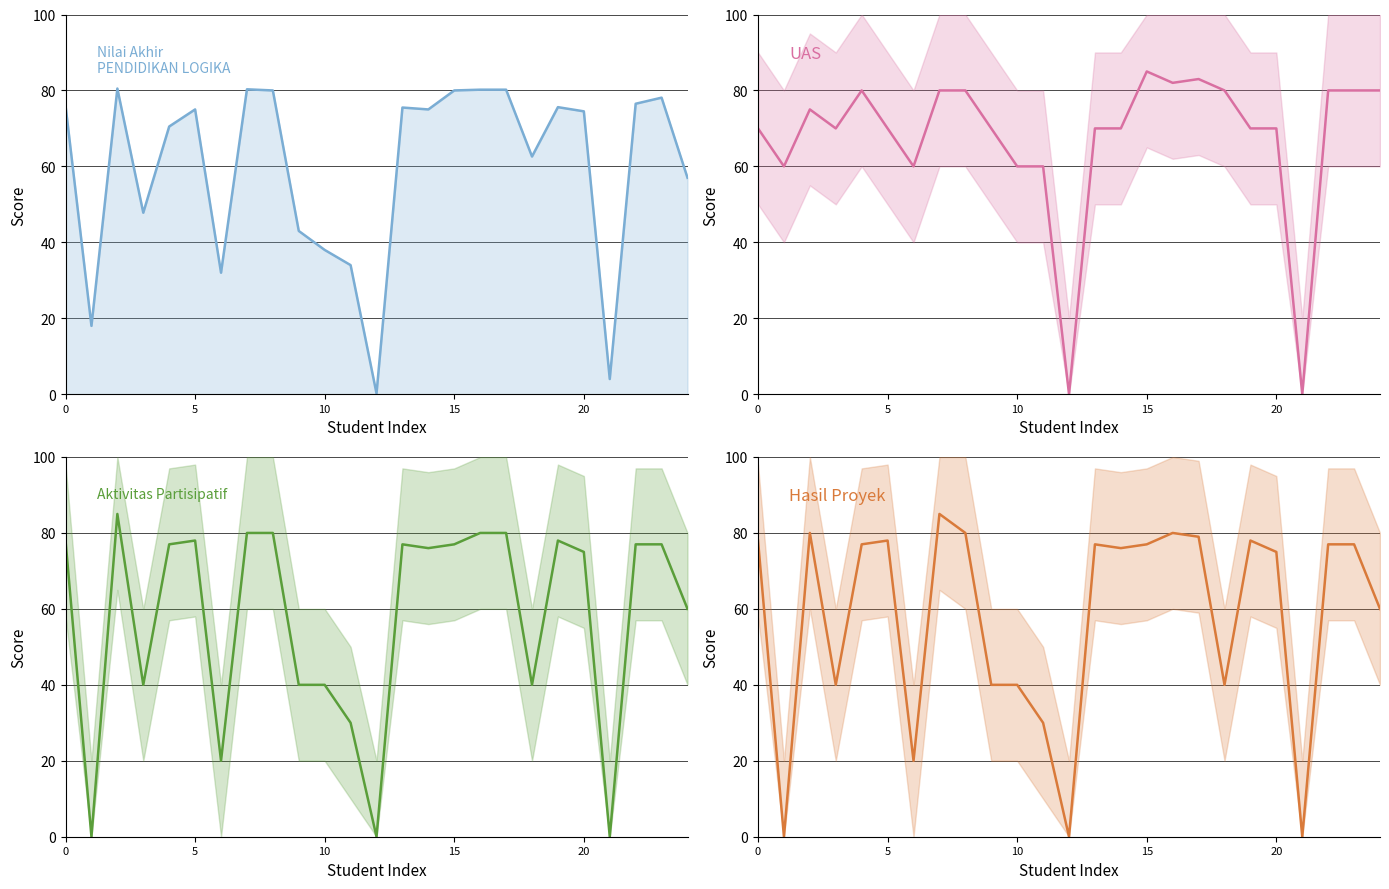

True or false: Nilai Akhir has more than 2 points higher than both neighbors.

True